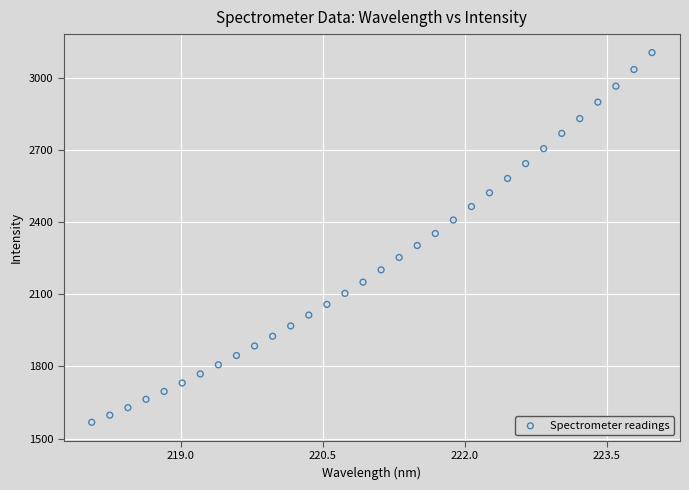

What is the range of Y values (max minus min)?

1535.8